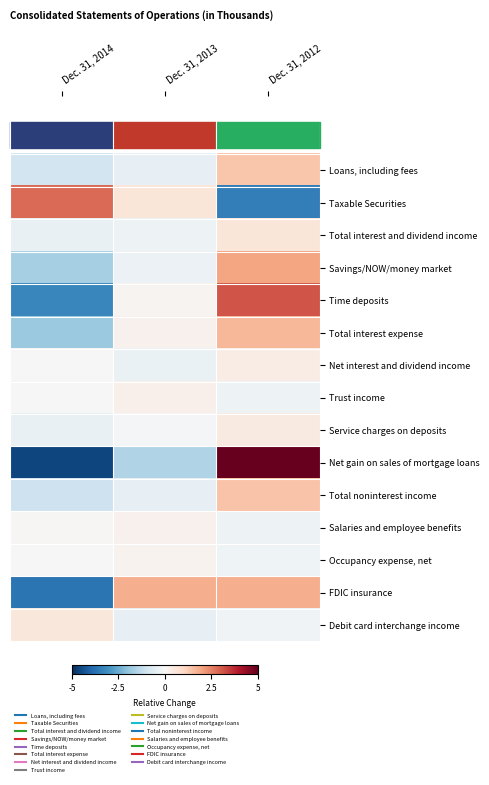

List the series in order of their peak value, lowest first.

Occupancy expense, net, Salaries and employee benefits, Trust income, Net interest and dividend income, Service charges on deposits, Debit card interchange income, Total interest and dividend income, Loans, including fees, Total noninterest income, Total interest expense, FDIC insurance, Savings/NOW/money market, Taxable Securities, Time deposits, Net gain on sales of mortgage loans